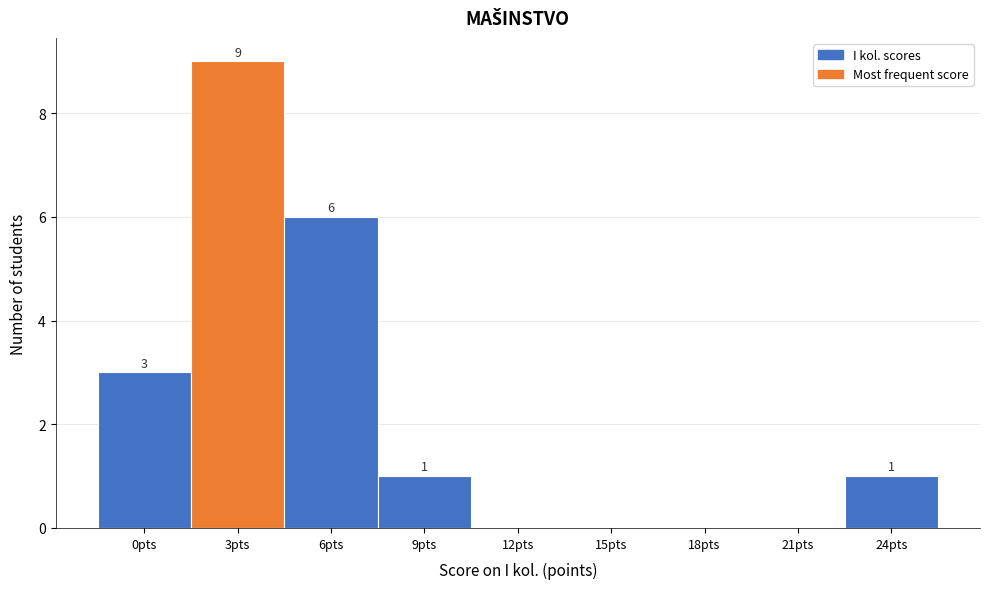

Reading left to right, transcribe all the data shown in this chart.

0pts=3	3pts=9	6pts=6	9pts=1	12pts=0	15pts=0	18pts=0	21pts=0	24pts=1